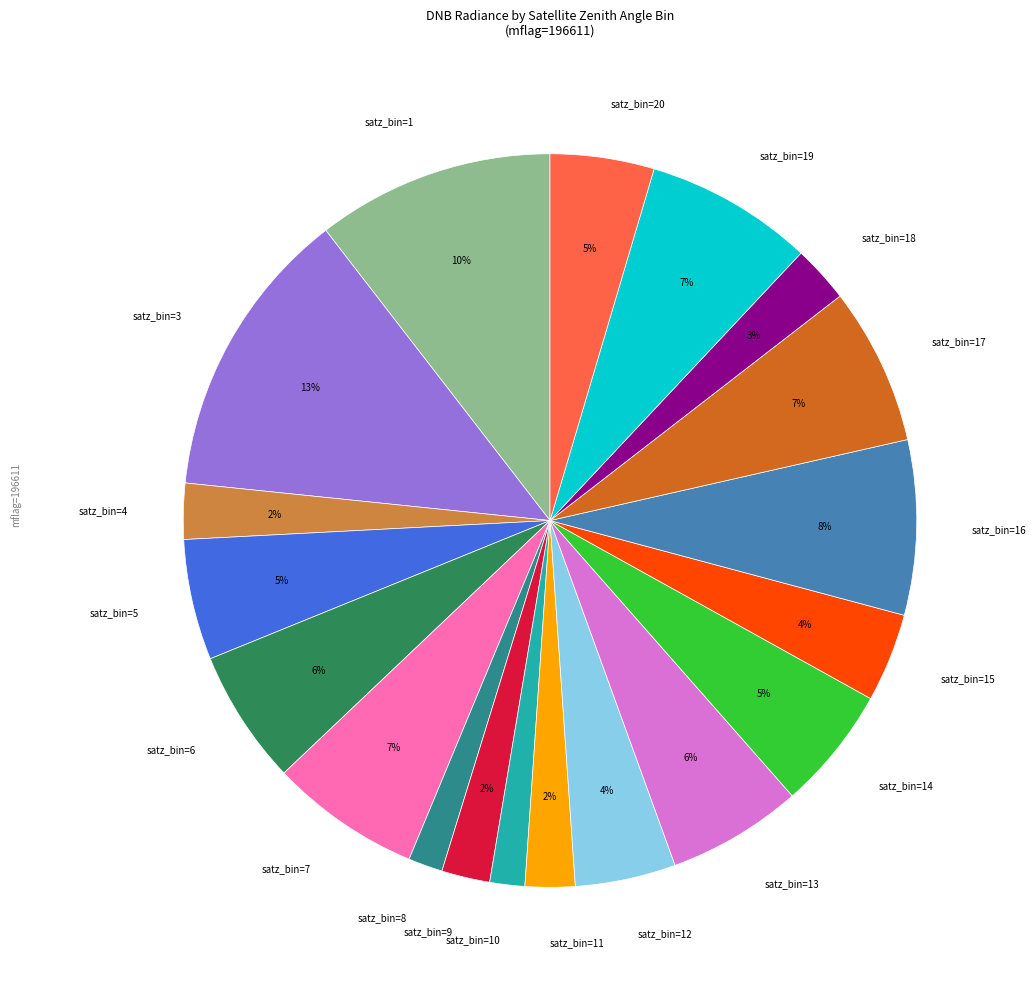

Does any single category account for the majority?

No